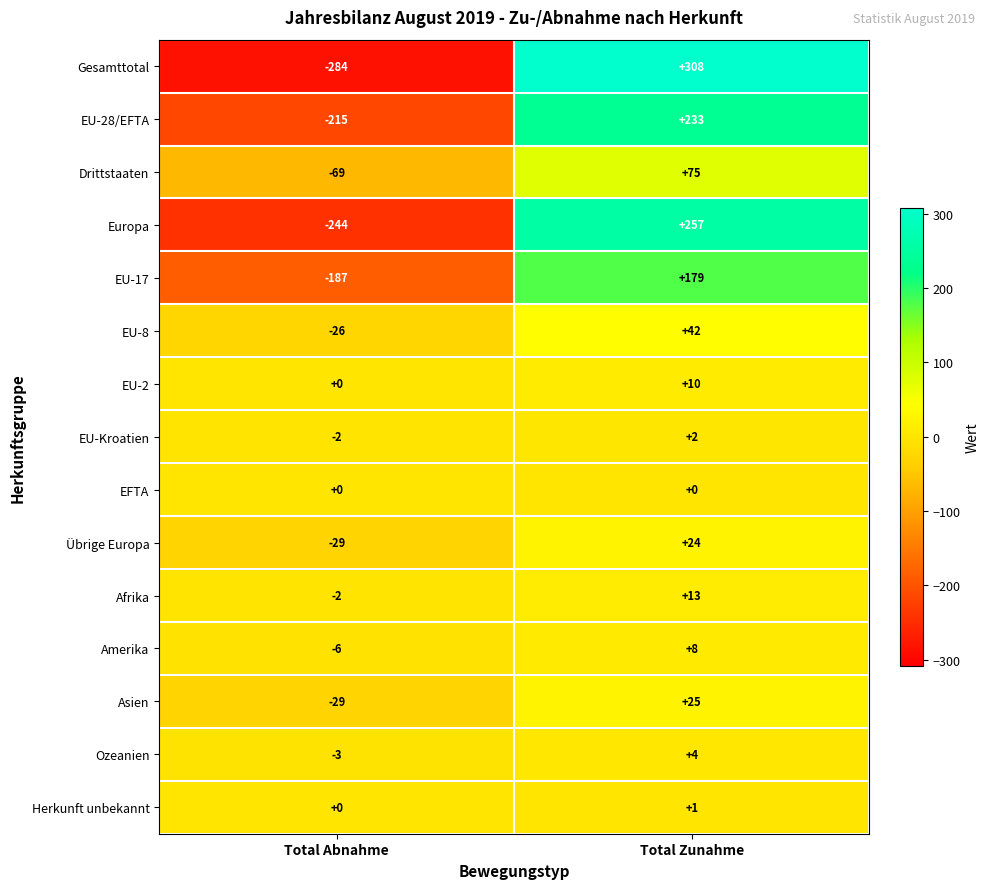

True or false: EU-Kroatien has a value of 1 at Total Zunahme.

False